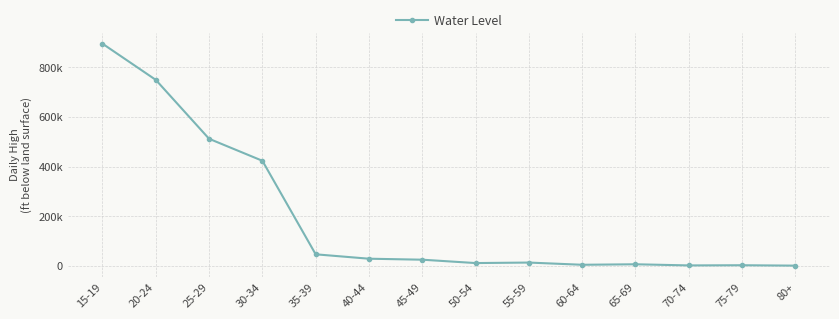

What is the ratio of the value at 50-54 to the value at 75-79?

5.3